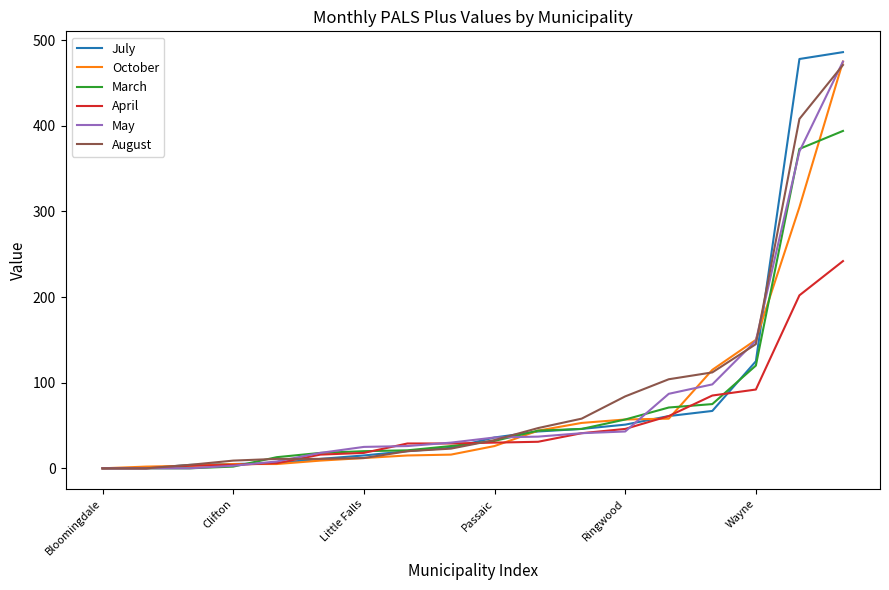

Which series has the widest spread of values?

July